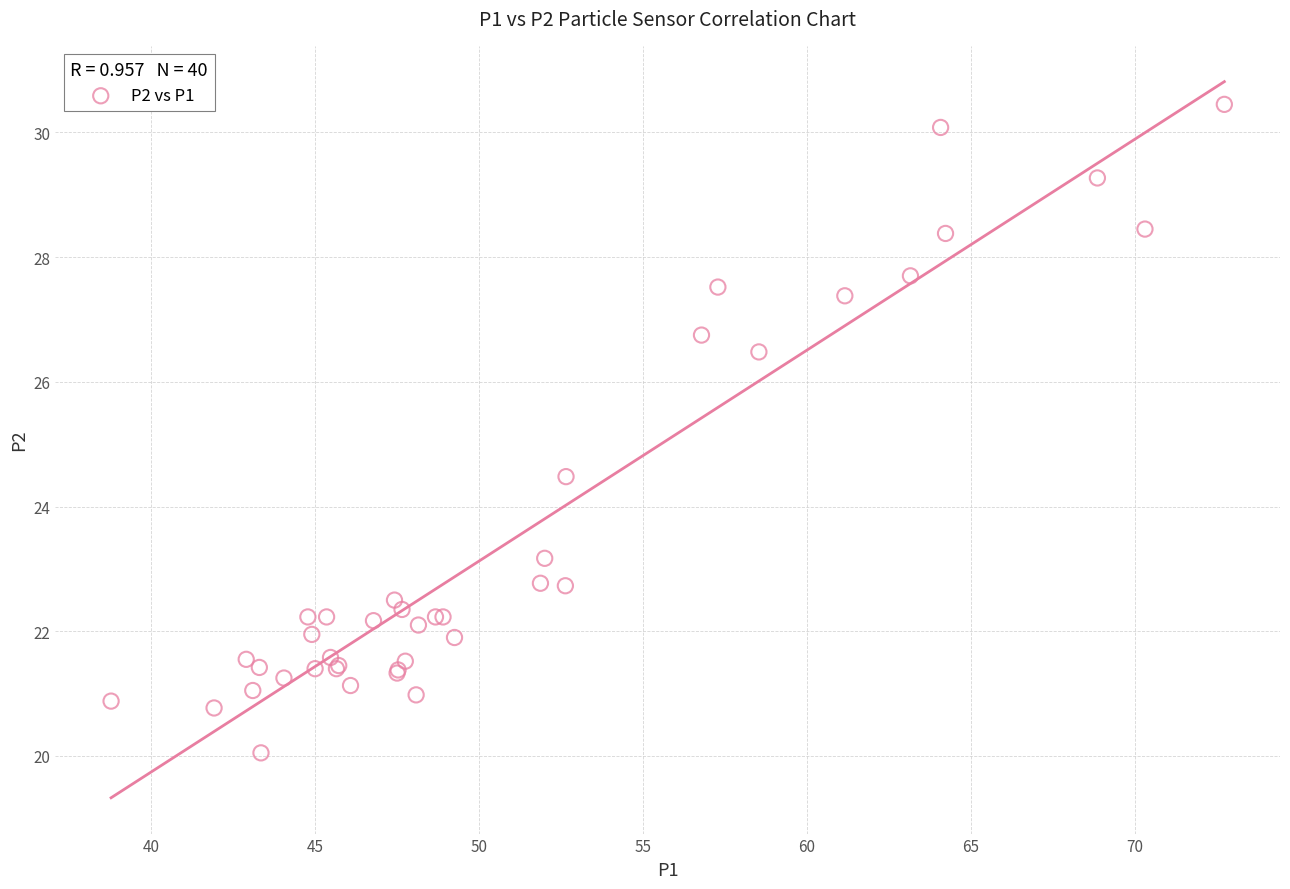

What Y value in the scatter plot is closest to 25?

24.5